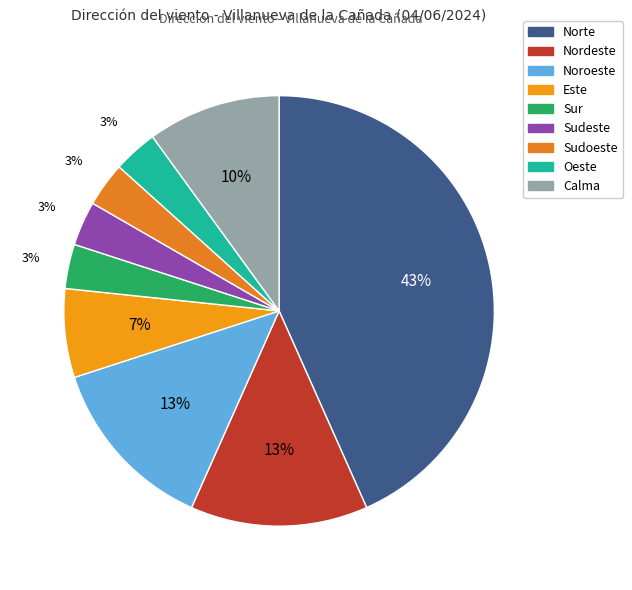

Which category has the biggest portion of the pie?

Norte